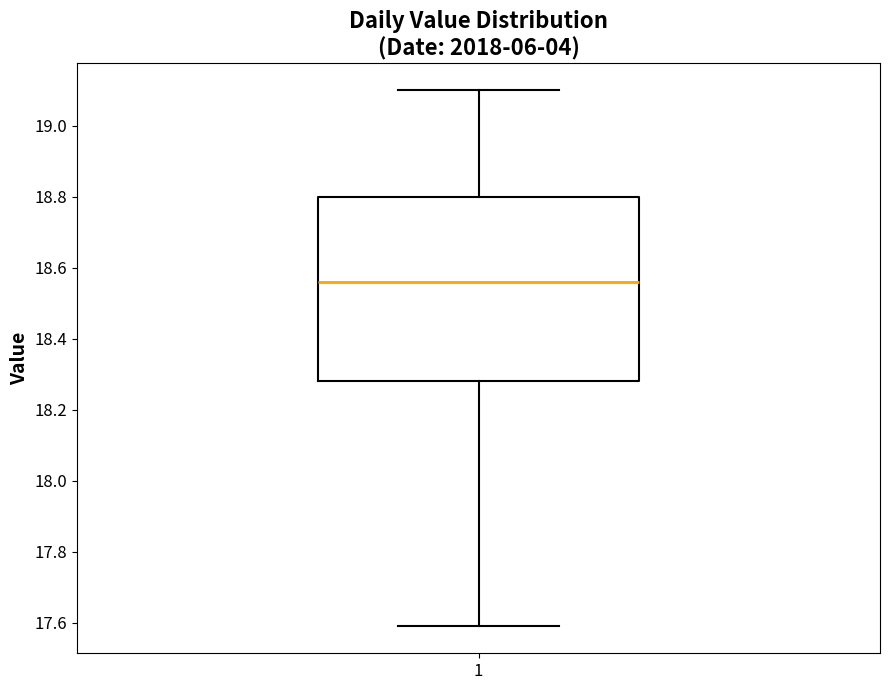

Transcribe this box plot: give where the median line is, the range the box spans, and where the two whiskers end, as read against the y-axis. The values are not printed on the chart, so give them approximately, as read against the axis.

median 18.56, box 18.28 to 18.80, whiskers 17.60 to 19.10